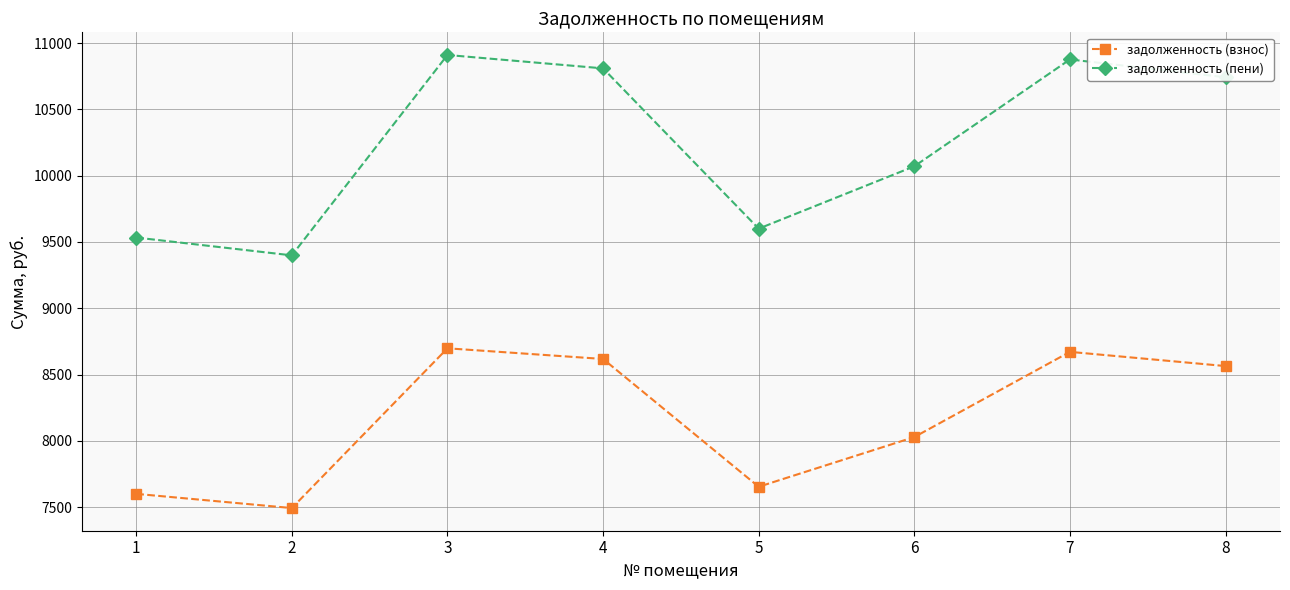

Which series has the largest total across all categories?

задолженность (пени)